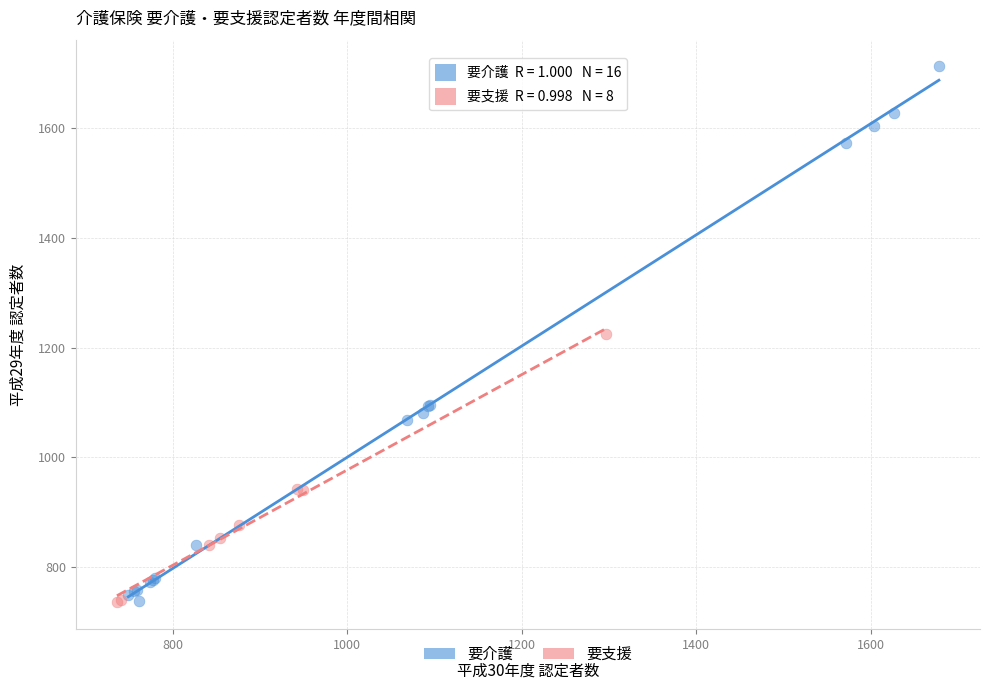

Which series reaches the maximum Y coordinate?

要介護